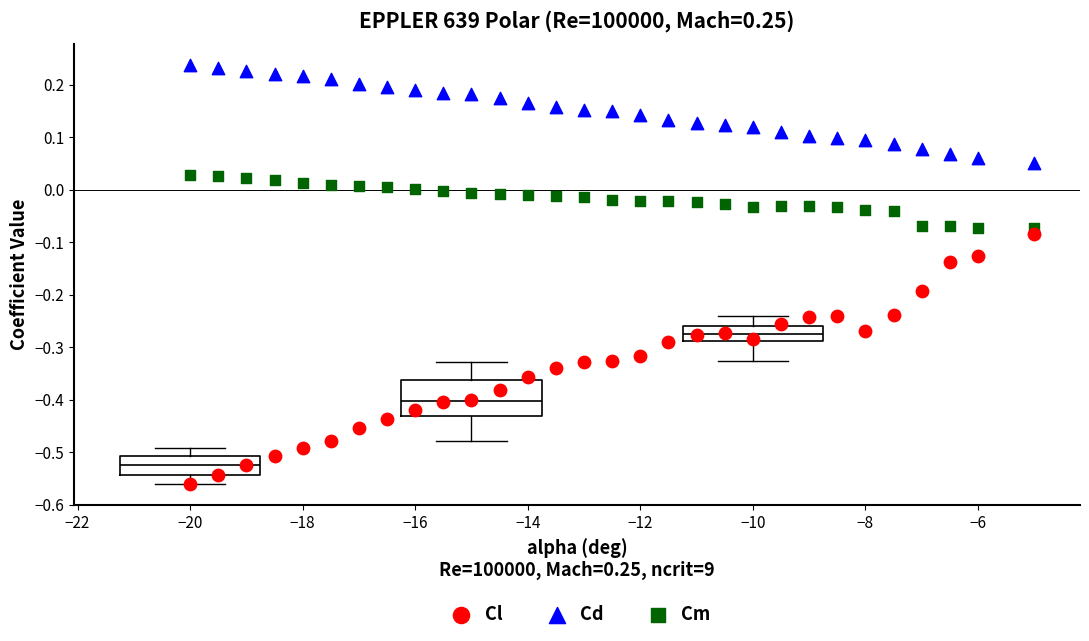

What is the X range (max minus min) for the scatter plot?

15.0